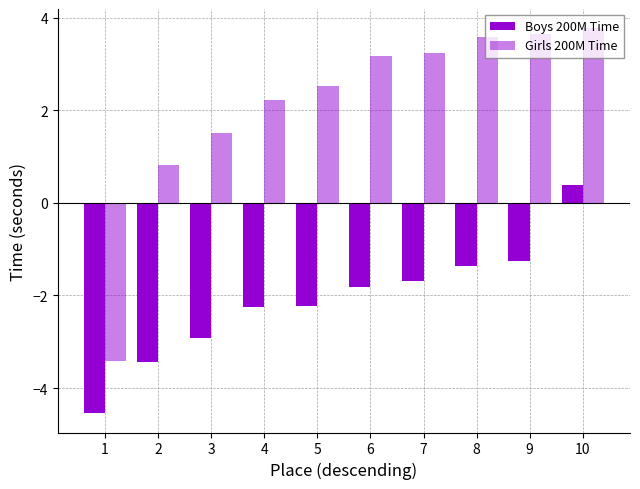

Rank the categories by Girls 200M Time value from lowest to highest.

1, 2, 3, 4, 5, 6, 7, 8, 9, 10